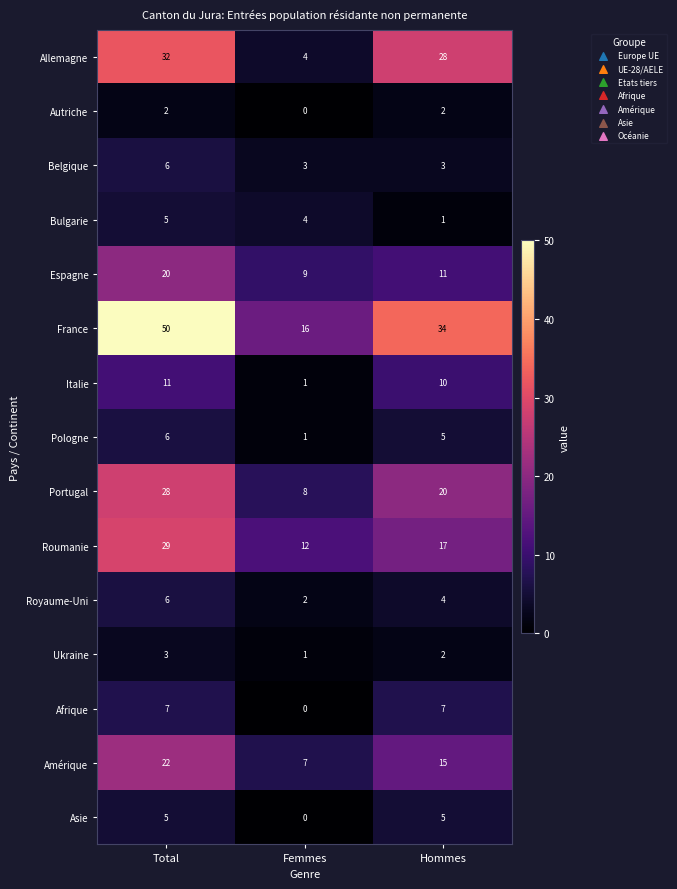

Is the value of Espagne at Total greater than the value of France at Hommes?

No